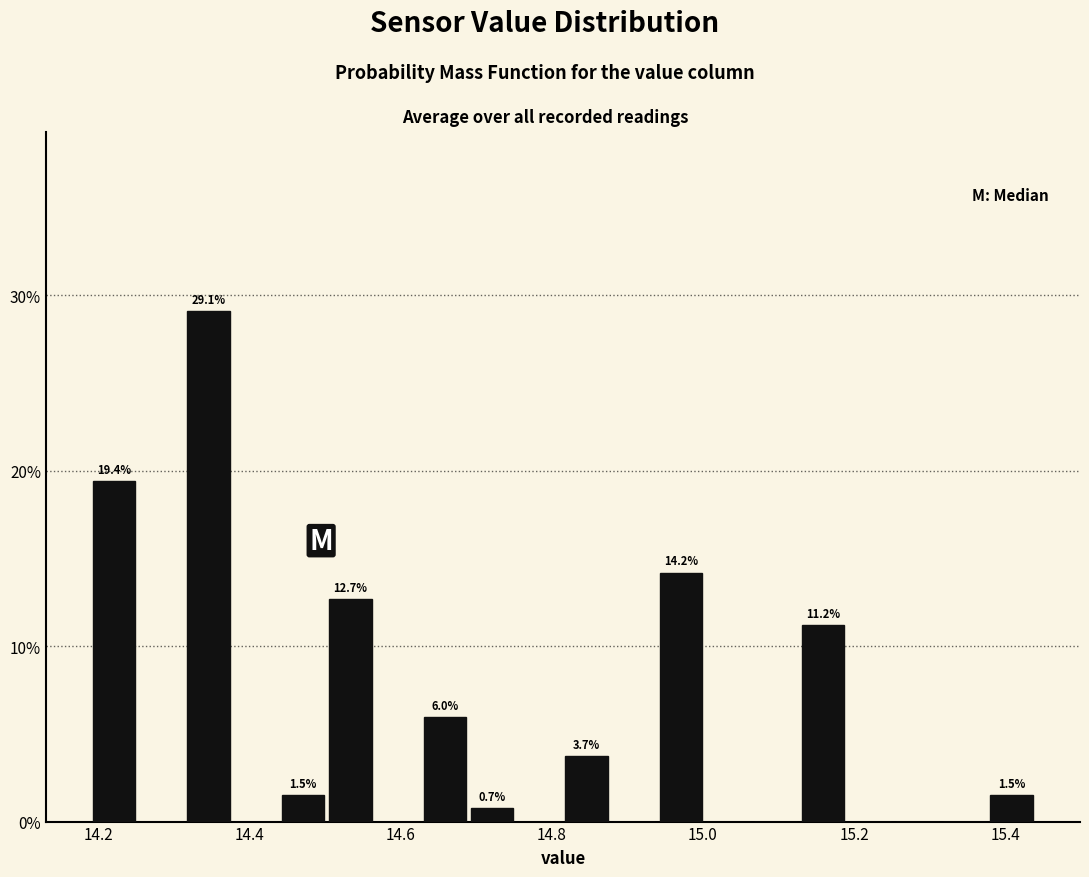

Read against the x-axis, roughly where is the centre of the tallest bar?

14.34